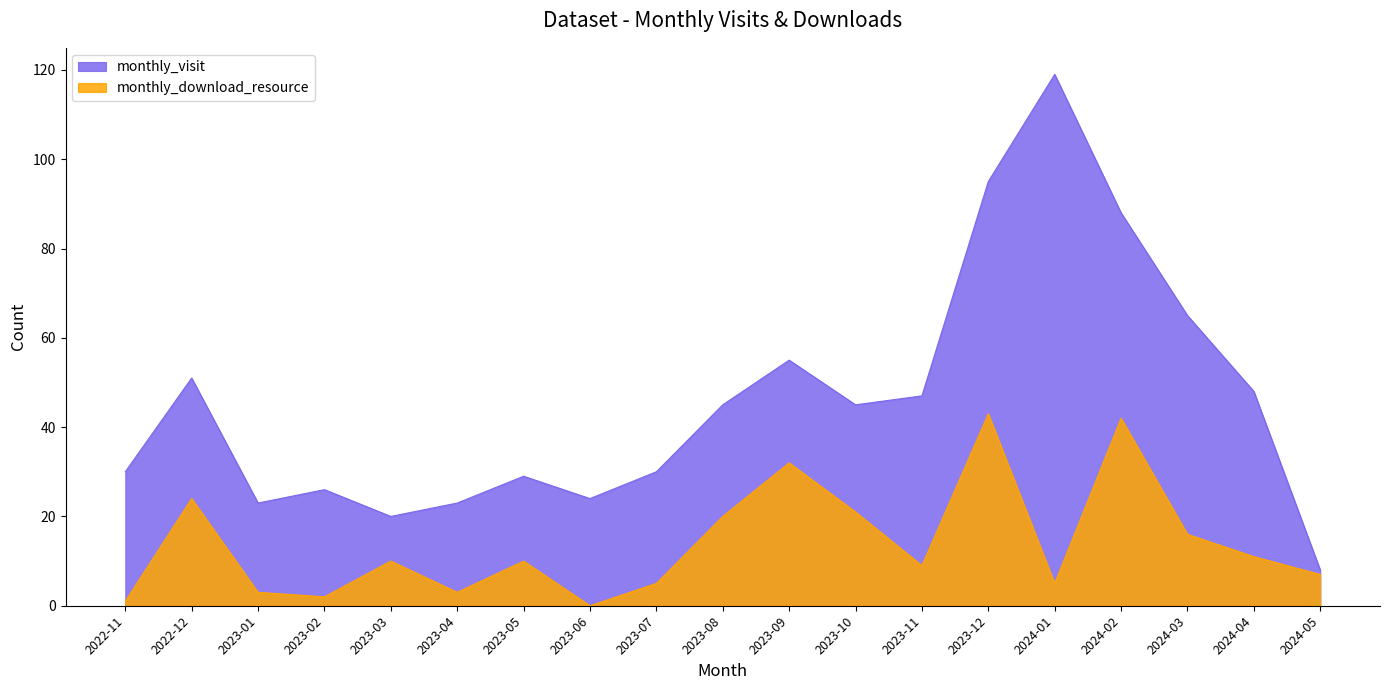

Which category has the highest value in the monthly_visit series?

2024-01